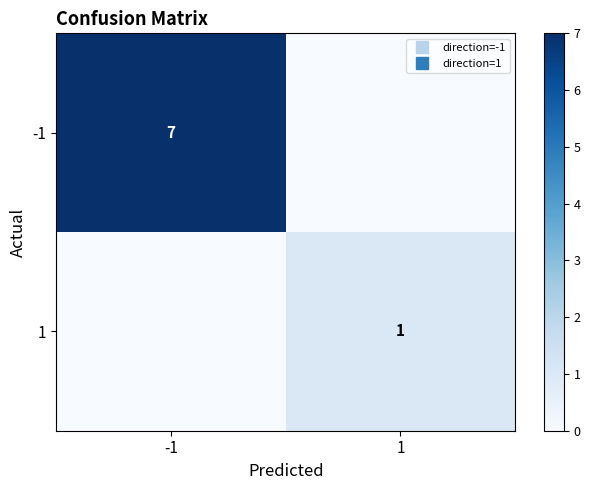

The value of 1 at -1 is 0. True or false?

False